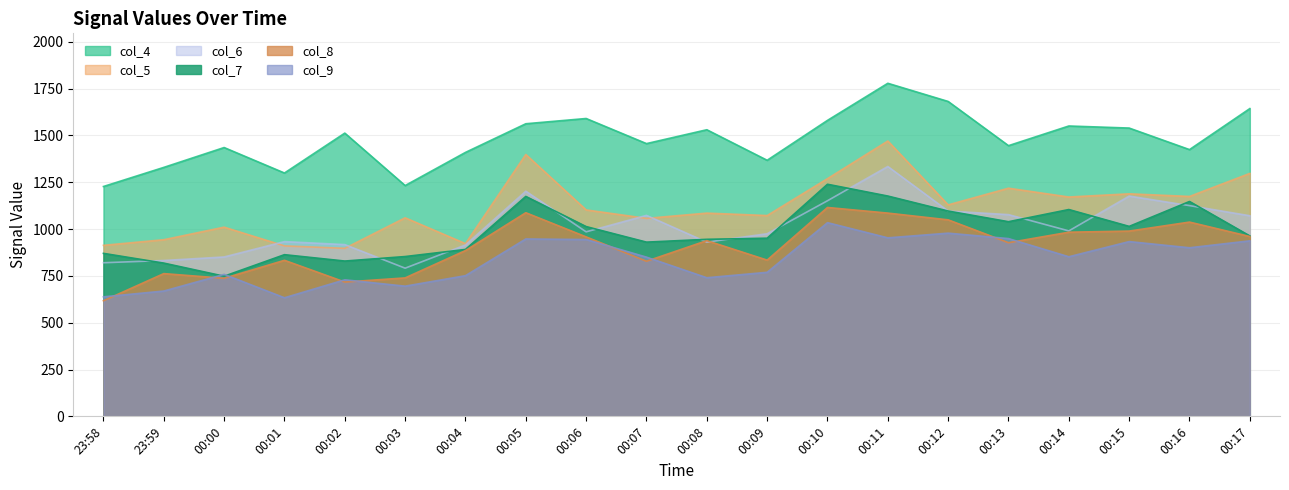

Where do col_7 and col_6 first cross each other?

23:58 and 23:59